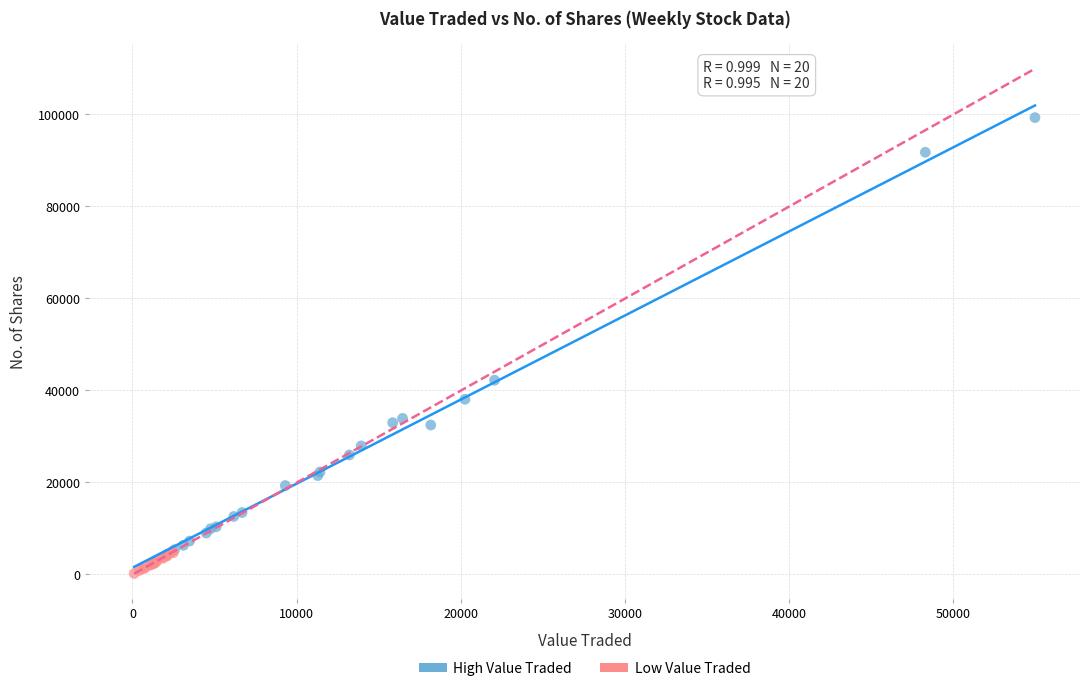

Which series reaches the minimum Y coordinate?

Low Value Traded